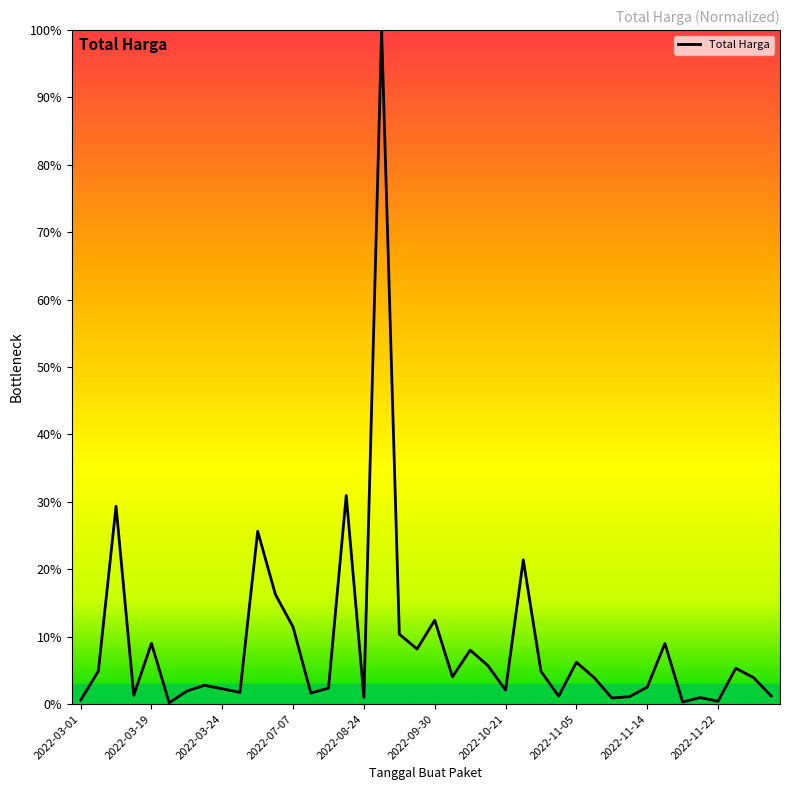

What is the greatest value displayed?

100.0